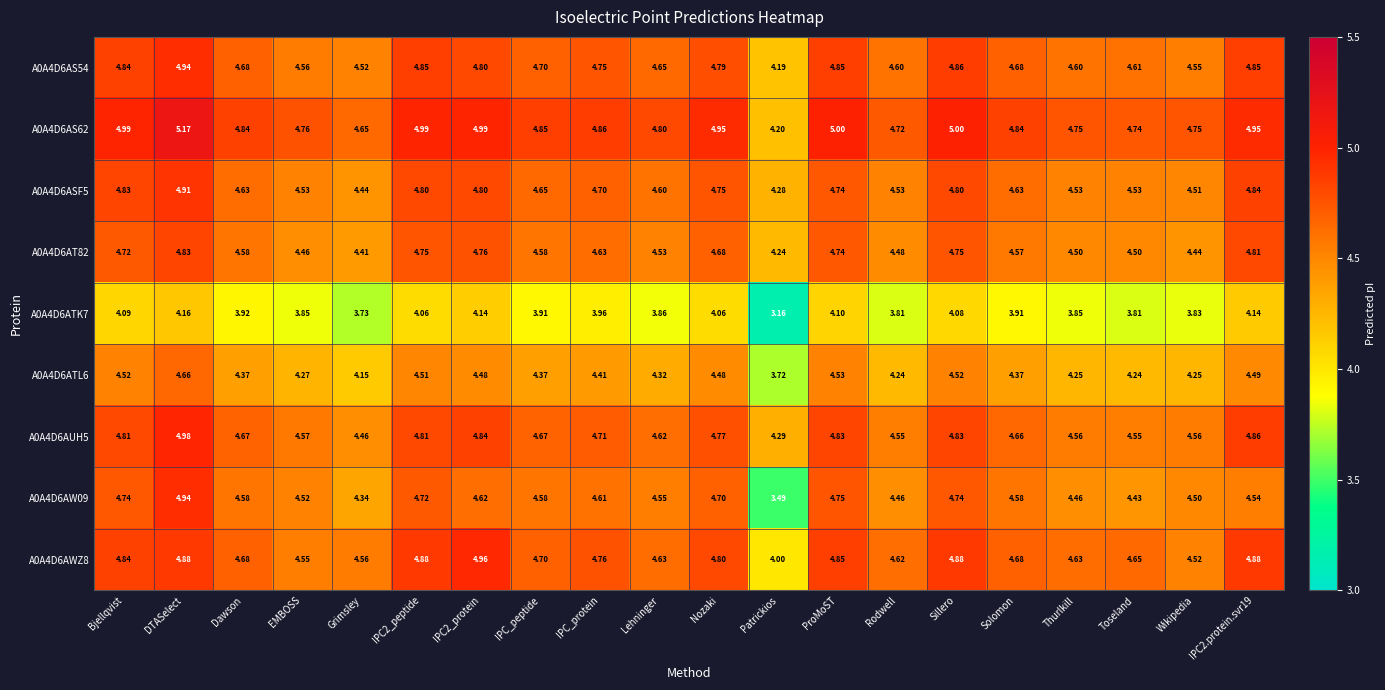

At how many categories does at least one series exceed 4?

20